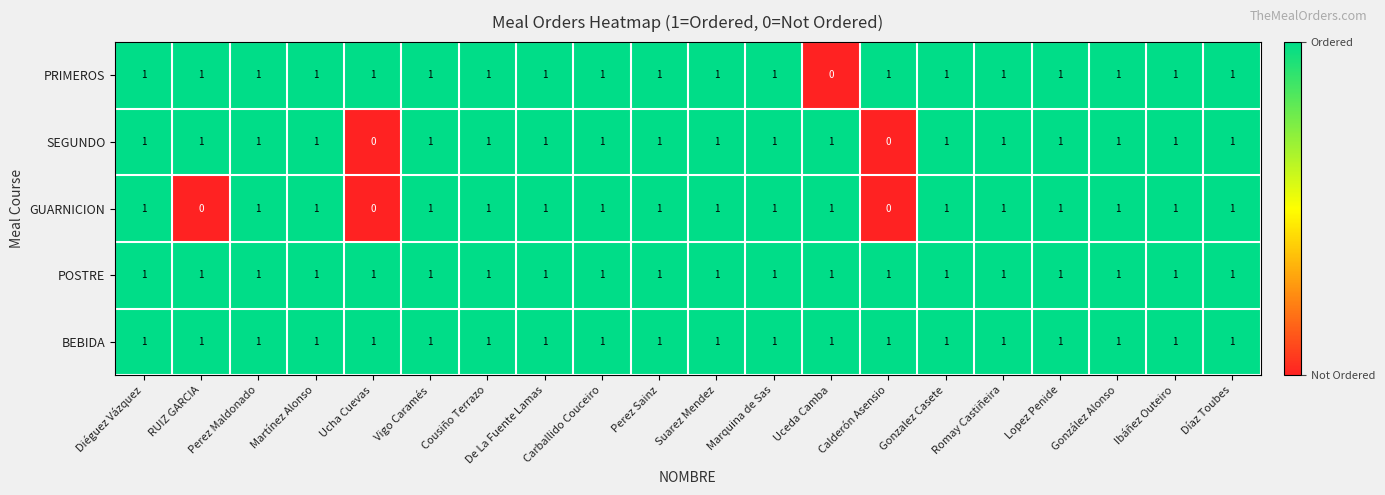

Is the value of POSTRE at González Alonso greater than the value of GUARNICION at Ucha Cuevas?

Yes